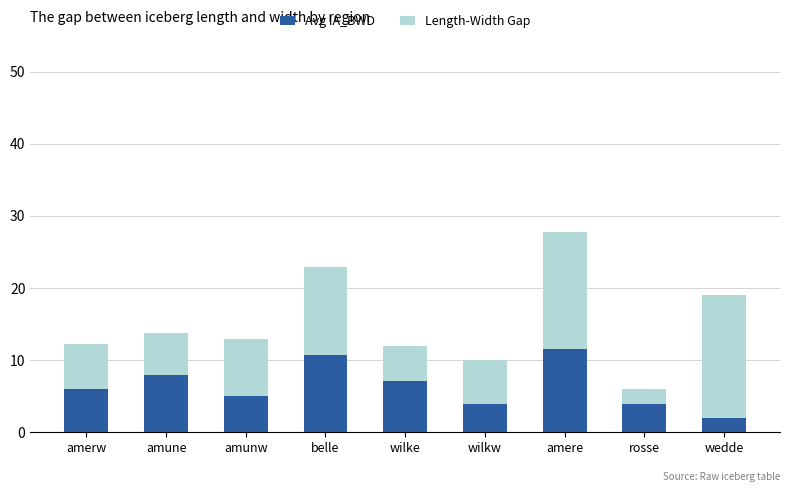

What is the sum of the Avg IA_BWD values at wilkw and rosse?

8.0